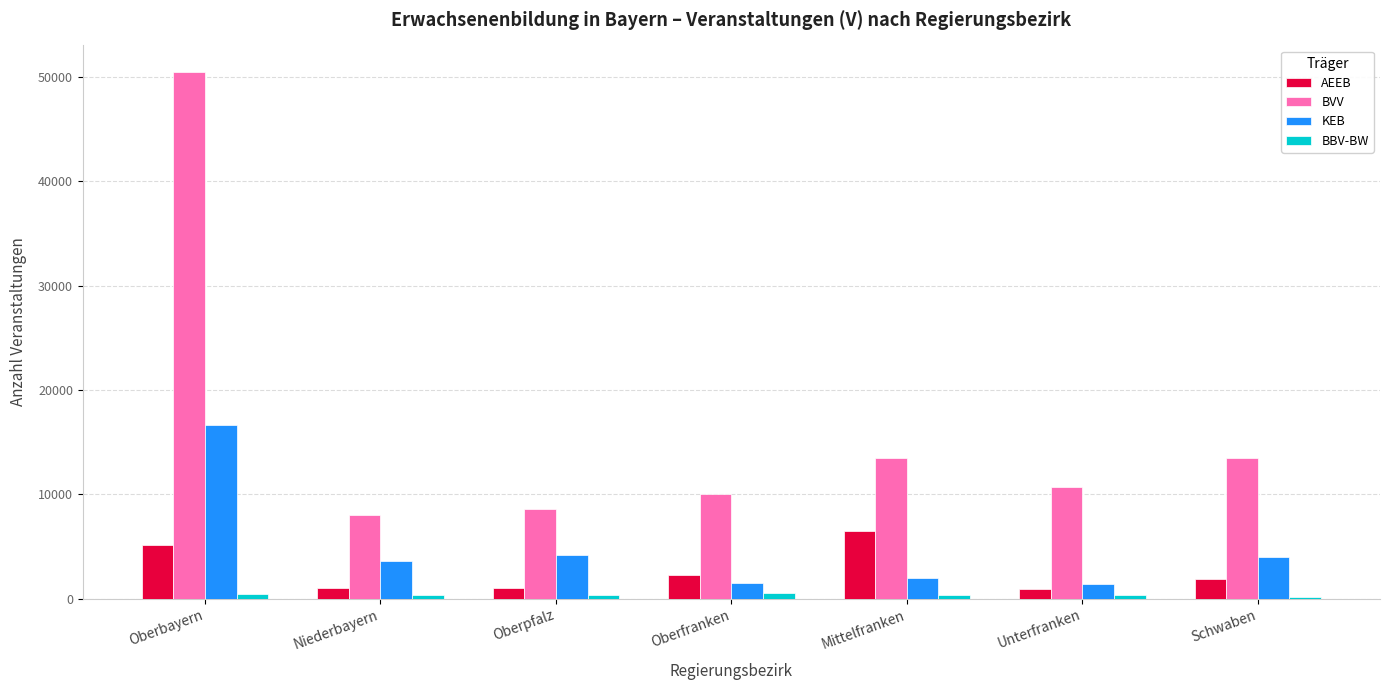

The AEEB series shows 1588 at Oberbayern. True or false?

False